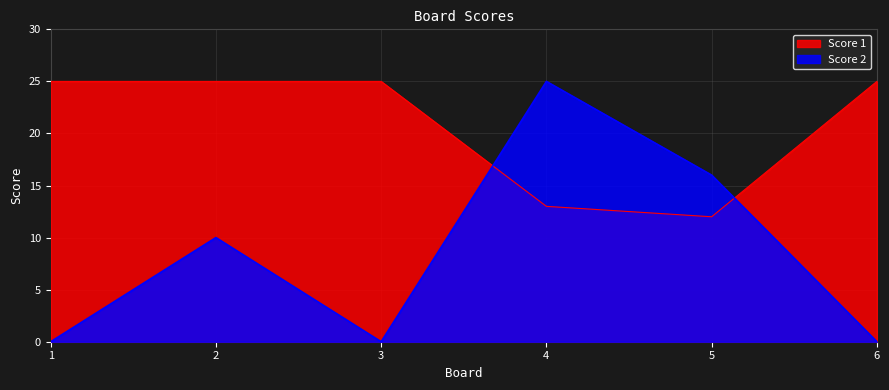

Where is the first local maximum for Score 2?

2